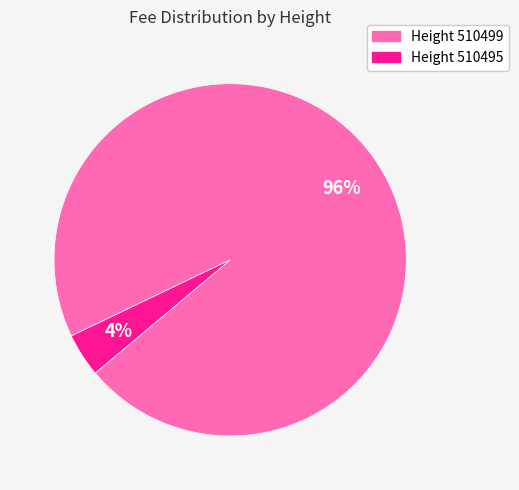

To the nearest percent, what is the average slice percentage?

50%